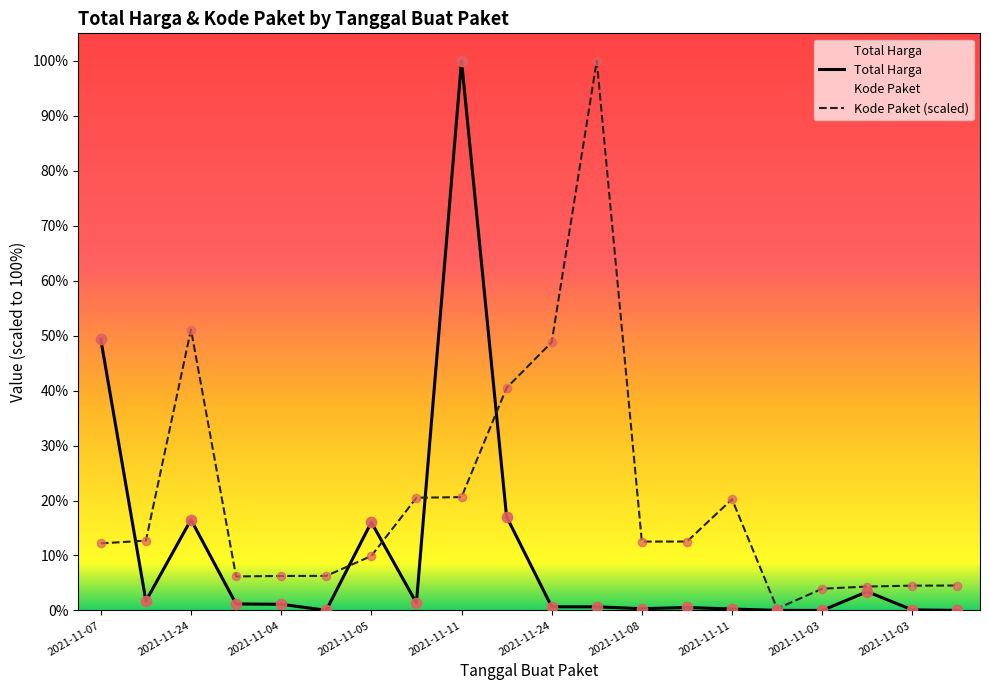

Which series contains the highest Y value?

Total Harga